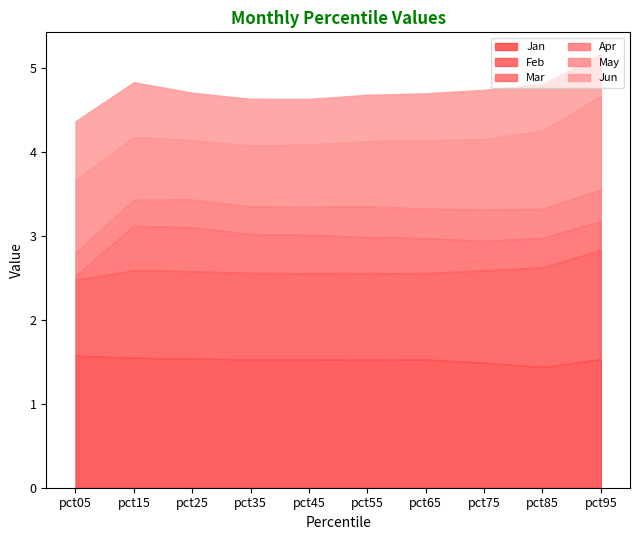

True or false: Jun has a value of 0.8 at pct55.

False